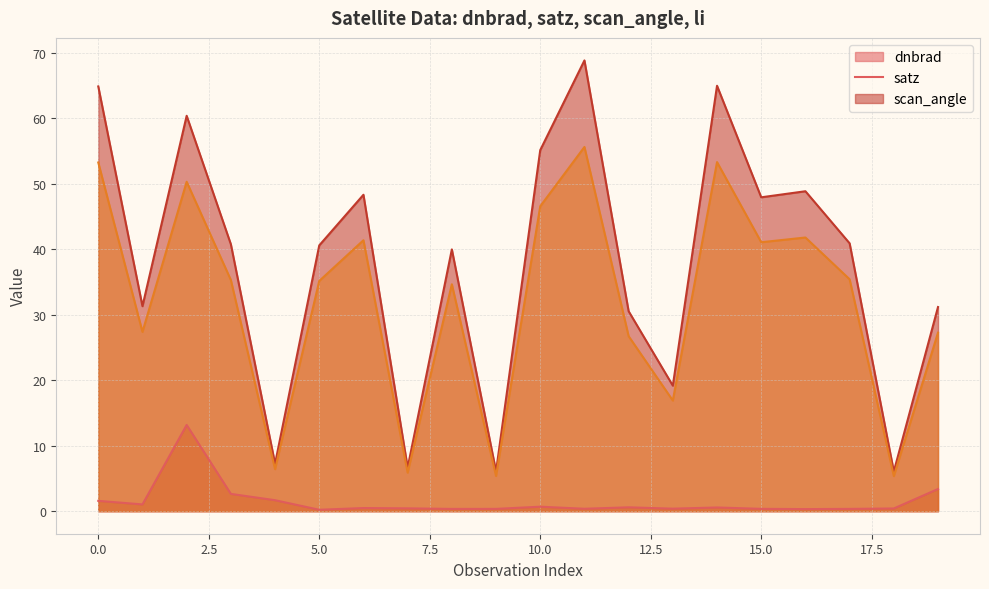

Which series changed the most between 15 and 18?

satz